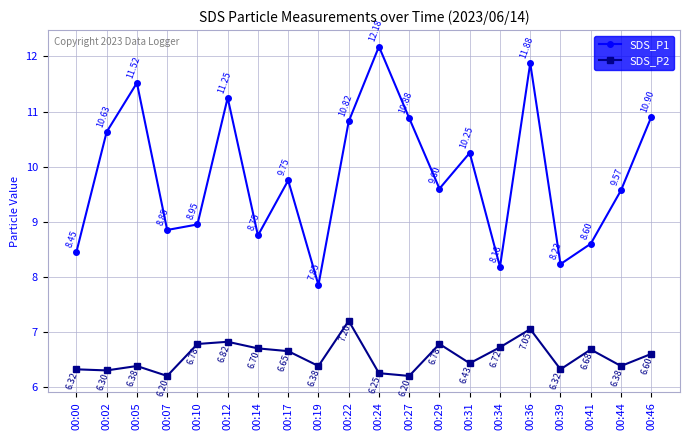

What are all the series names shown in the legend?

SDS_P1, SDS_P2